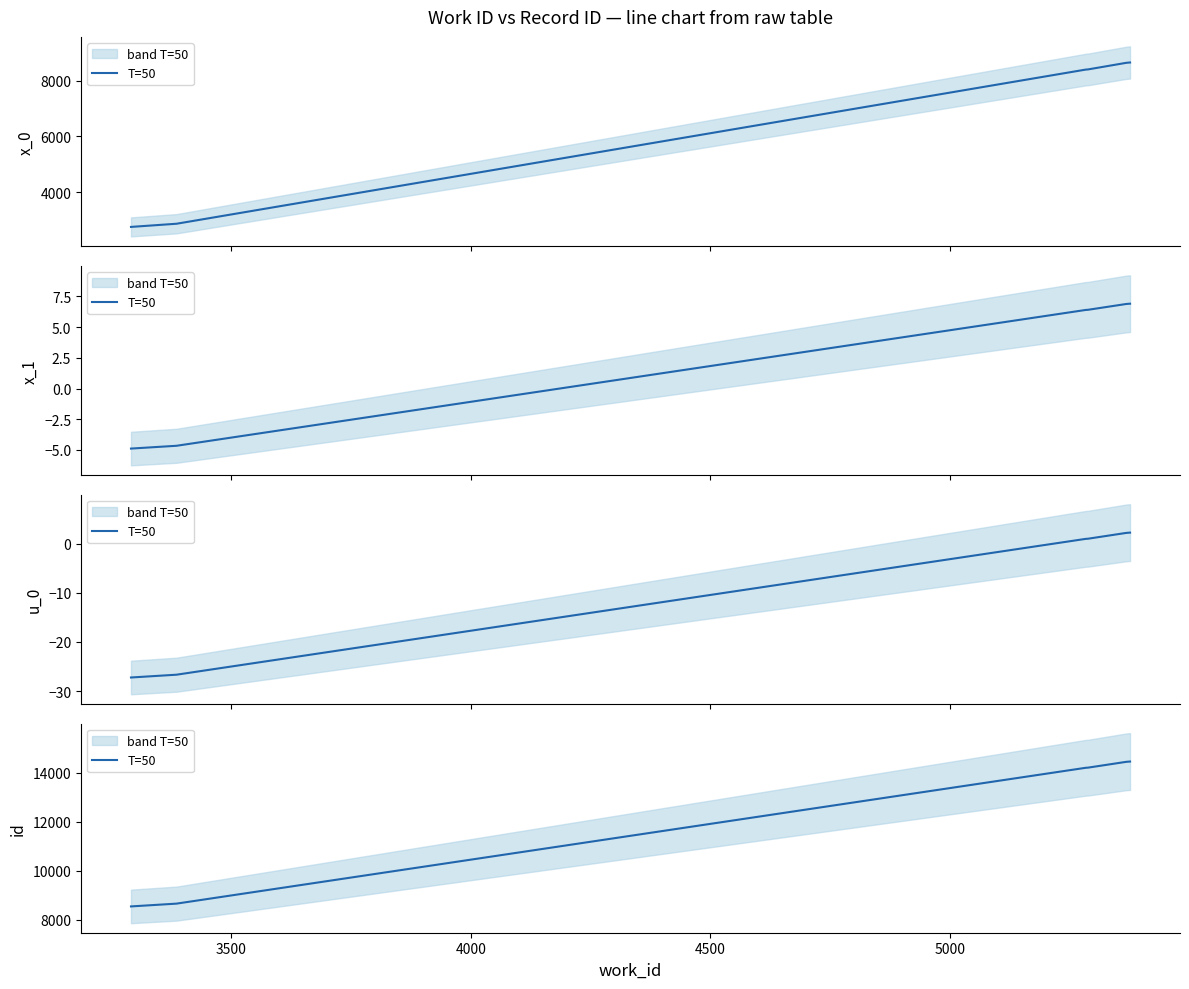

How many lines are shown in the chart?

1